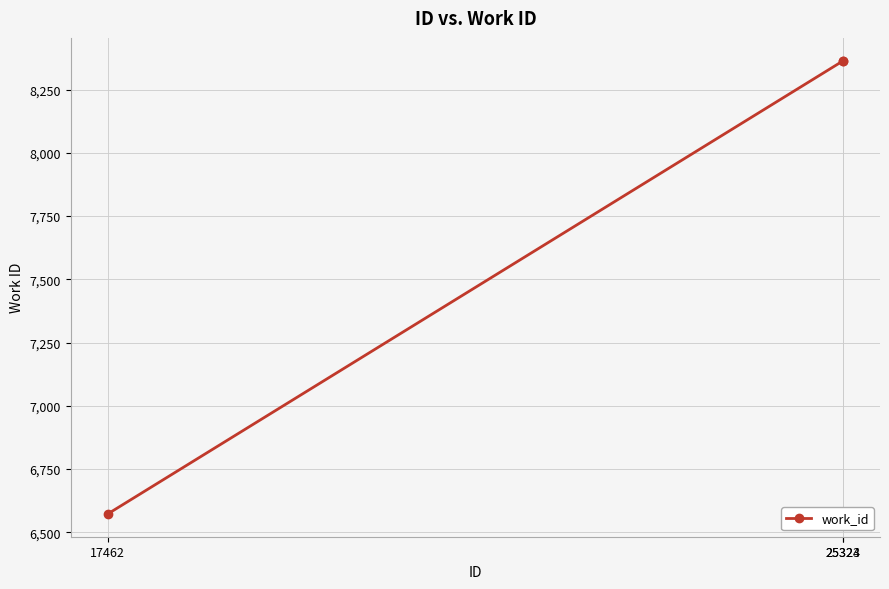

What is the difference between the values at 25323 and 25324?

1